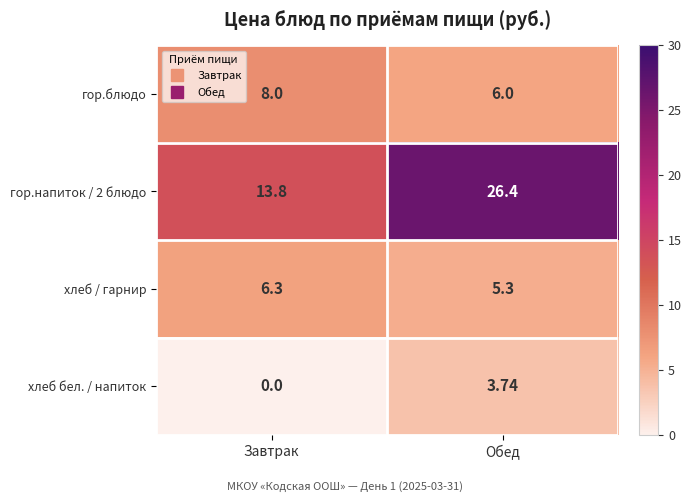

Which label corresponds to the smallest value in the chart?

Завтрак